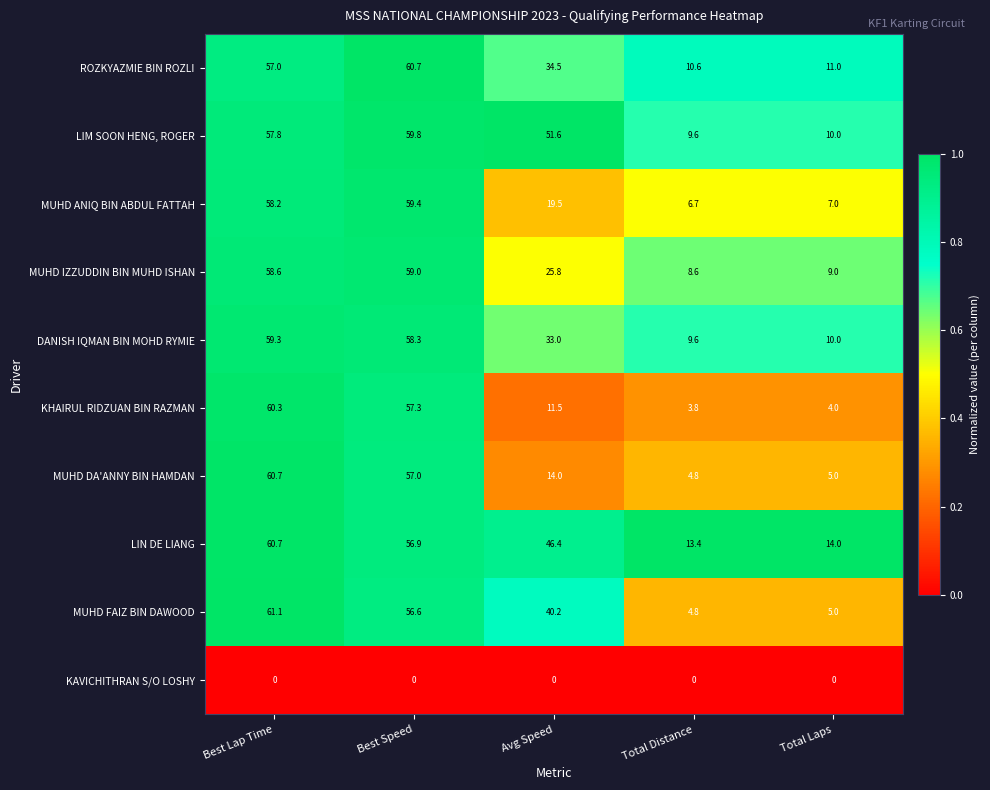

At which label is MUHD FAIZ BIN DAWOOD closest to 32?

Avg Speed